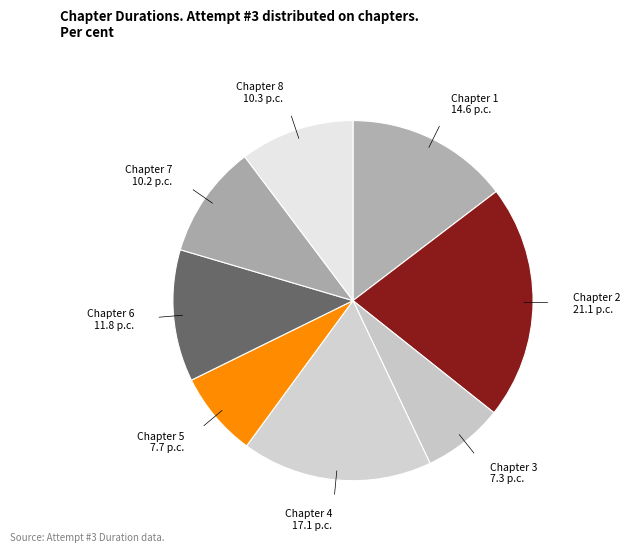

How many segments does this pie chart have?

8